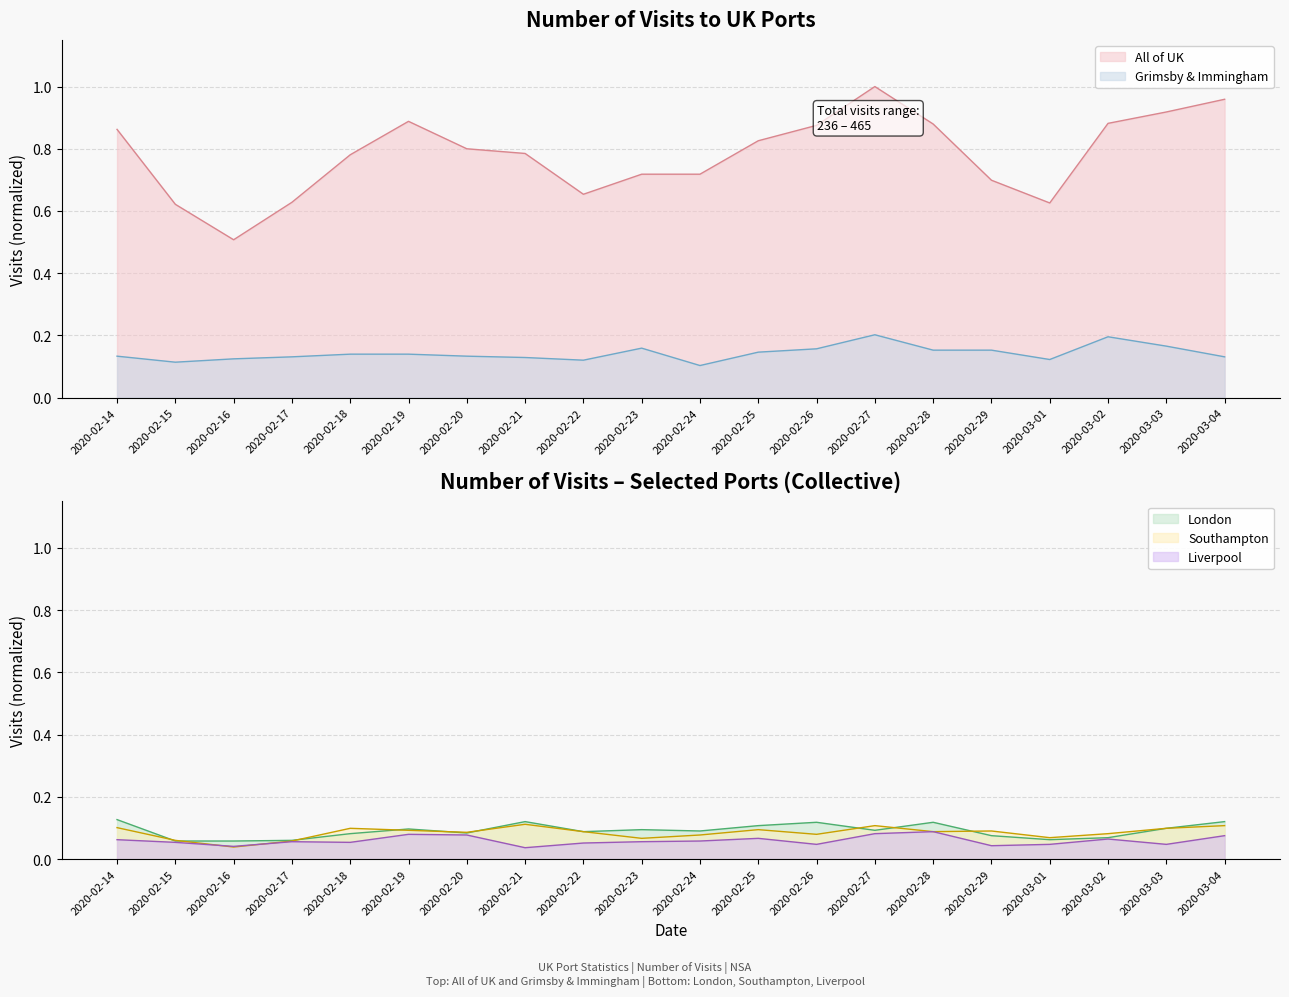

Is the value of Liverpool at 2020-02-21 greater than the value of London at 2020-02-17?

No